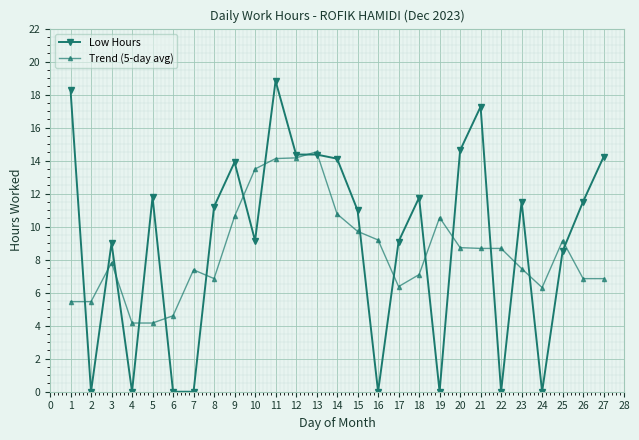

Is it true that Trend (5-day avg) equals 2.2 at 4?

False